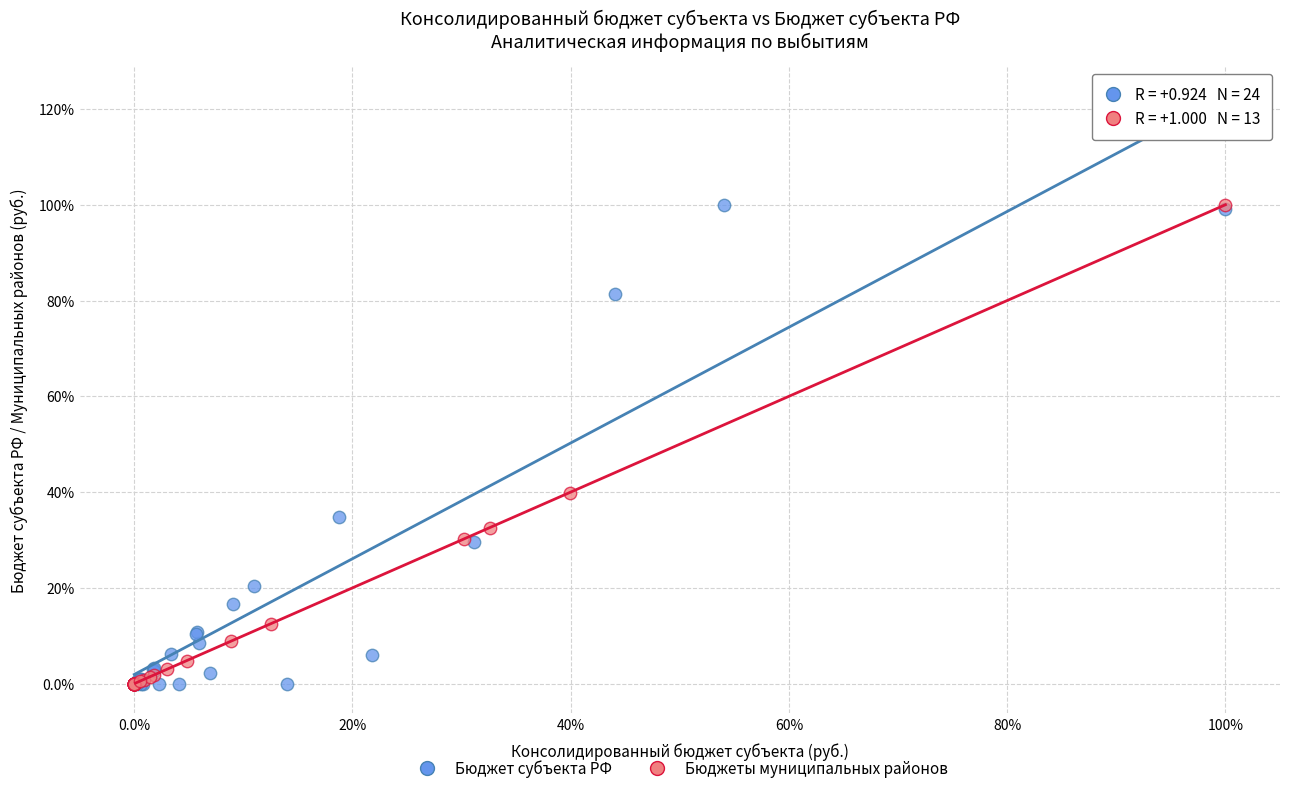

What are all the series names shown in the legend?

Бюджет субъекта РФ, Бюджеты муниципальных районов